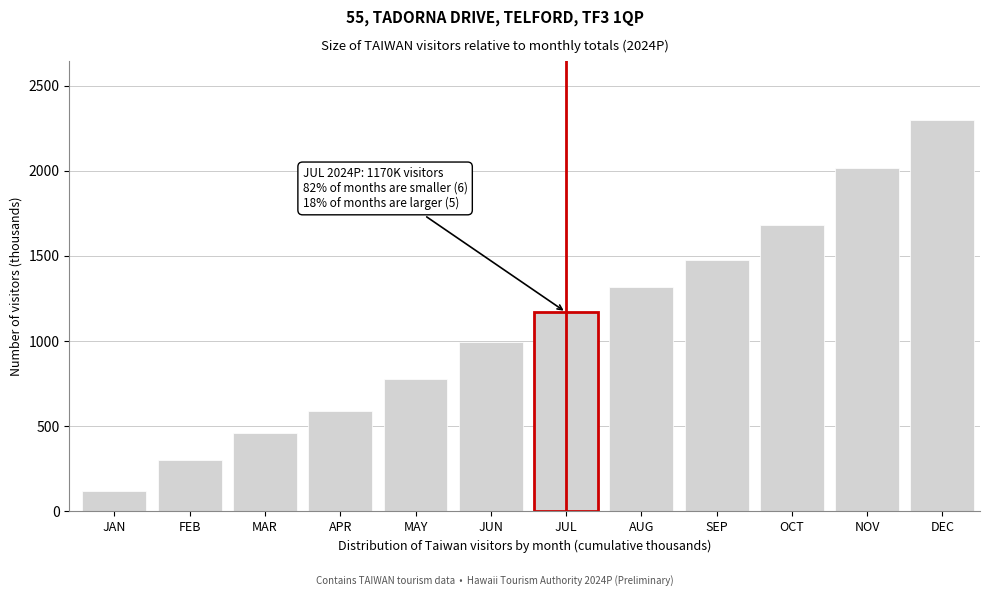

Reading left to right, extract all data points from this chart.

117.5	303.3	462.4	591.3	776.5	996.5	1169.7	1318.8	1477.8	1679.6	2015.6	2299.9